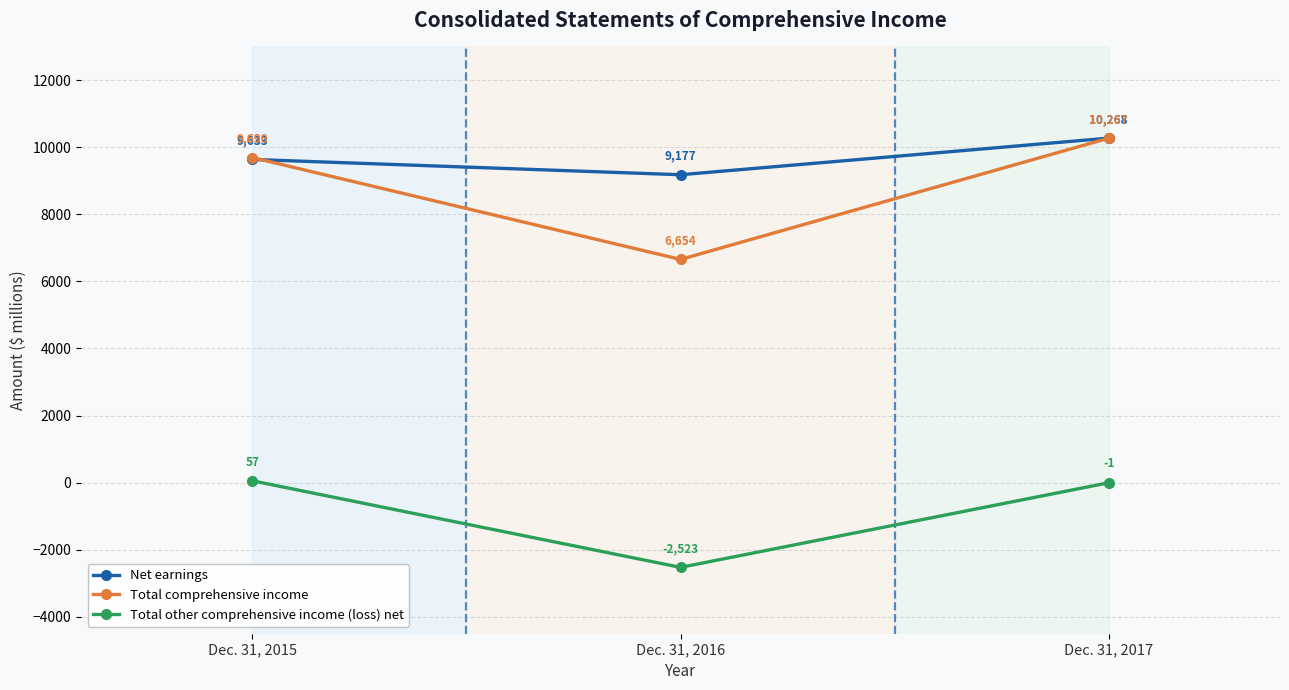

What is the spread (max minus min) of values at Dec. 31, 2017?

10269